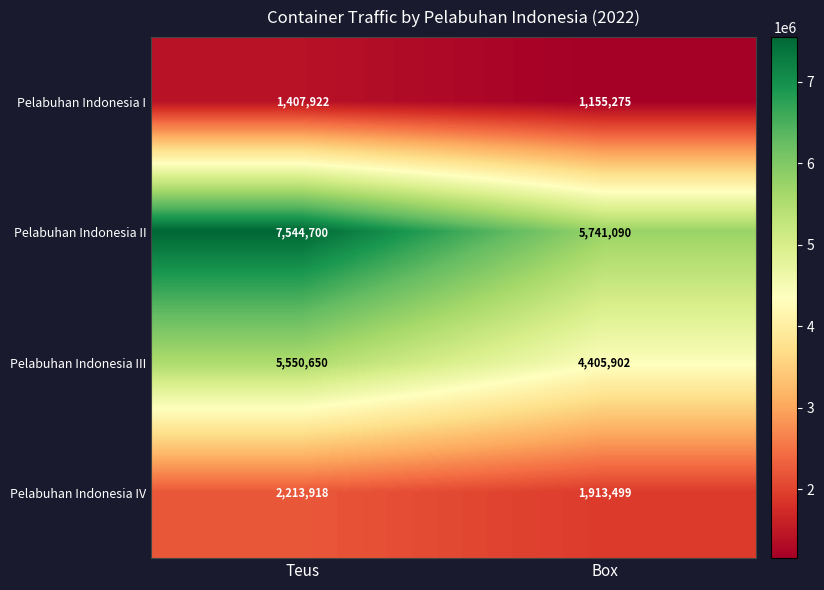

What is the smallest value displayed?

1155275